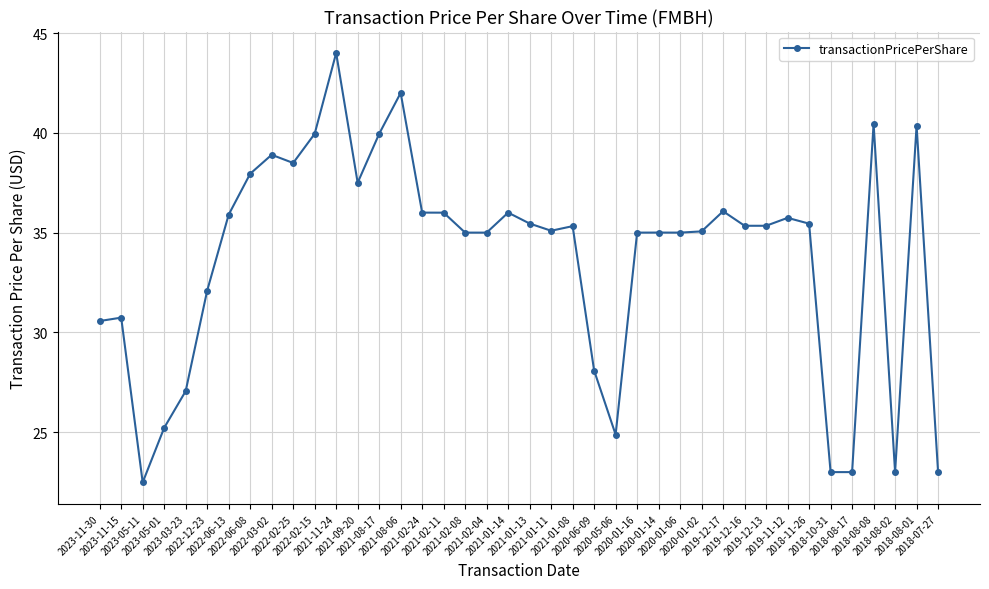

What is the sum of the values at 2021-02-04 and 2019-12-17?

71.1